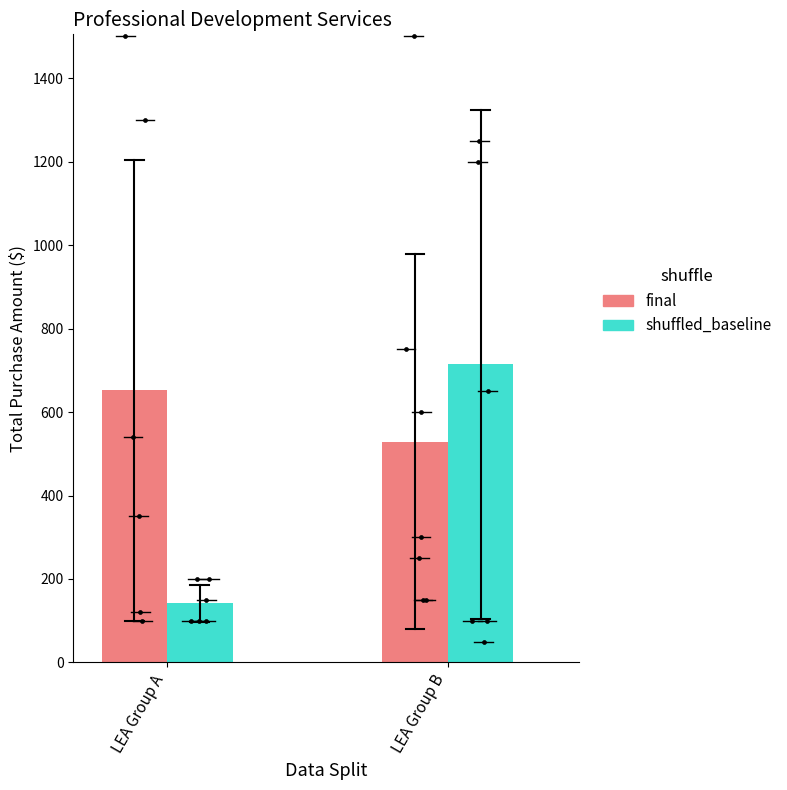

Which series has the widest spread of Y values?

shuffled_baseline